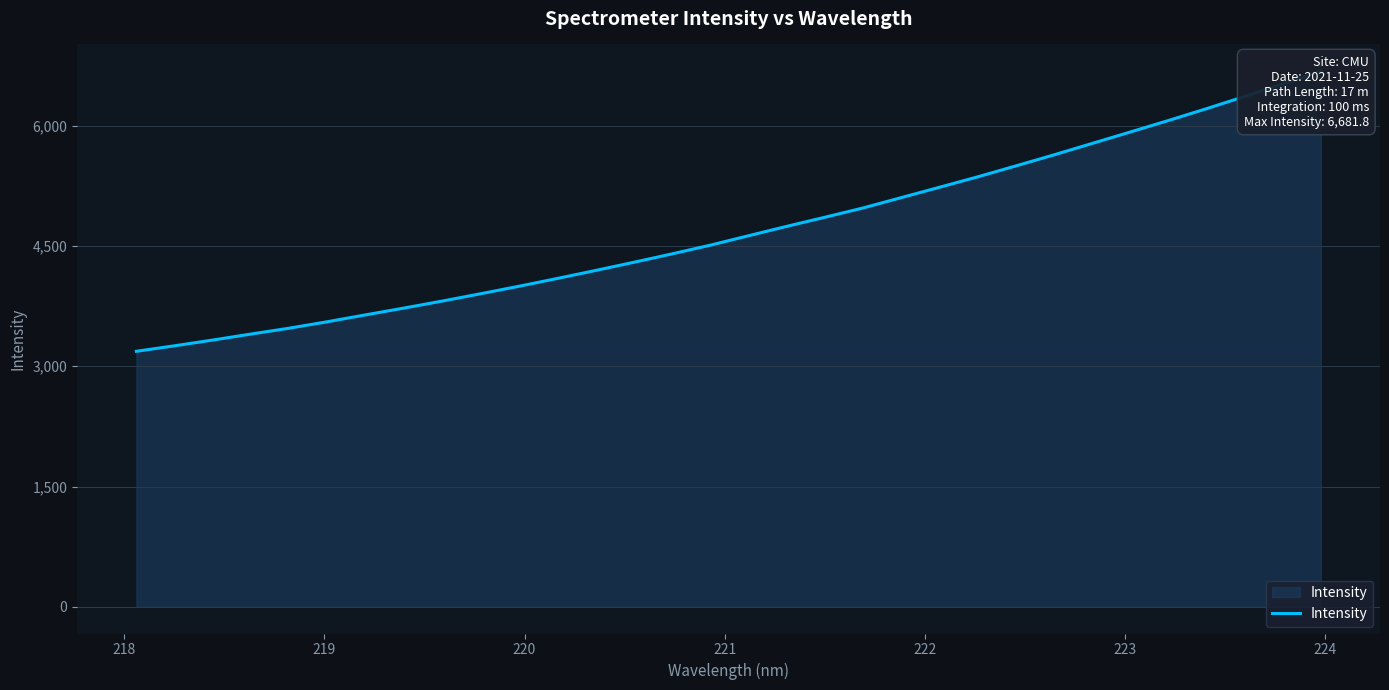

True or false: the data shows 10661.6 at 30.

False